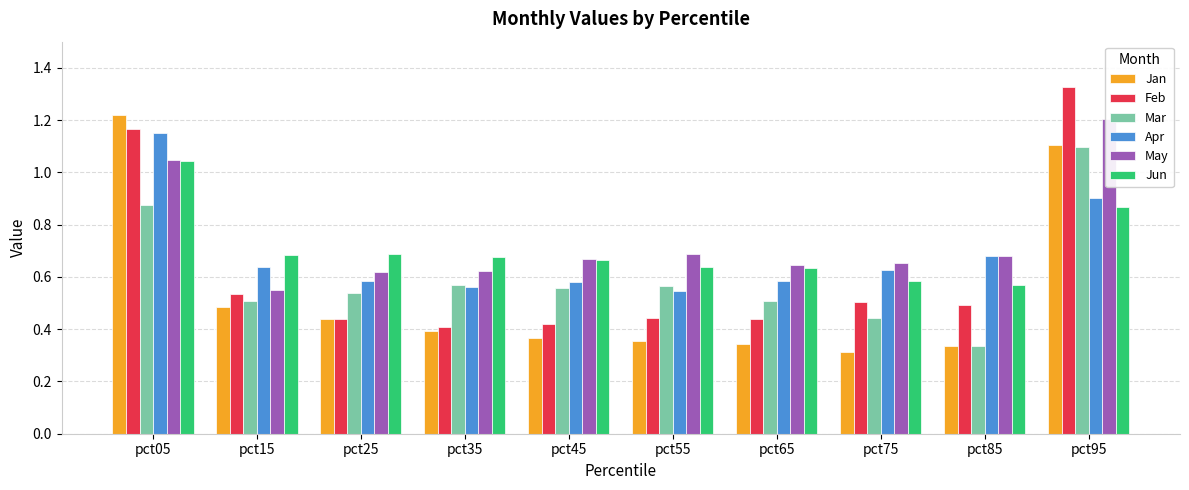

Reading left to right, transcribe all the data shown in this chart.

Jan: 1.2	0.5	0.4	0.4	0.4	0.4	0.3	0.3	0.3	1.1
Feb: 1.2	0.5	0.4	0.4	0.4	0.4	0.4	0.5	0.5	1.3
Mar: 0.9	0.5	0.5	0.6	0.6	0.6	0.5	0.4	0.3	1.1
Apr: 1.1	0.6	0.6	0.6	0.6	0.5	0.6	0.6	0.7	0.9
May: 1.0	0.5	0.6	0.6	0.7	0.7	0.6	0.7	0.7	1.2
Jun: 1.0	0.7	0.7	0.7	0.7	0.6	0.6	0.6	0.6	0.9